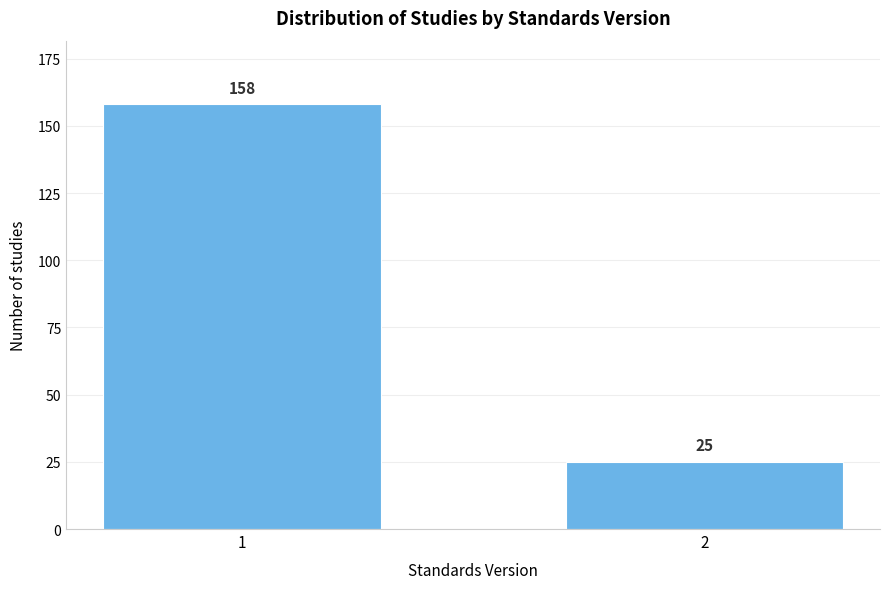

Reading left to right, transcribe all the data shown in this chart.

158	25